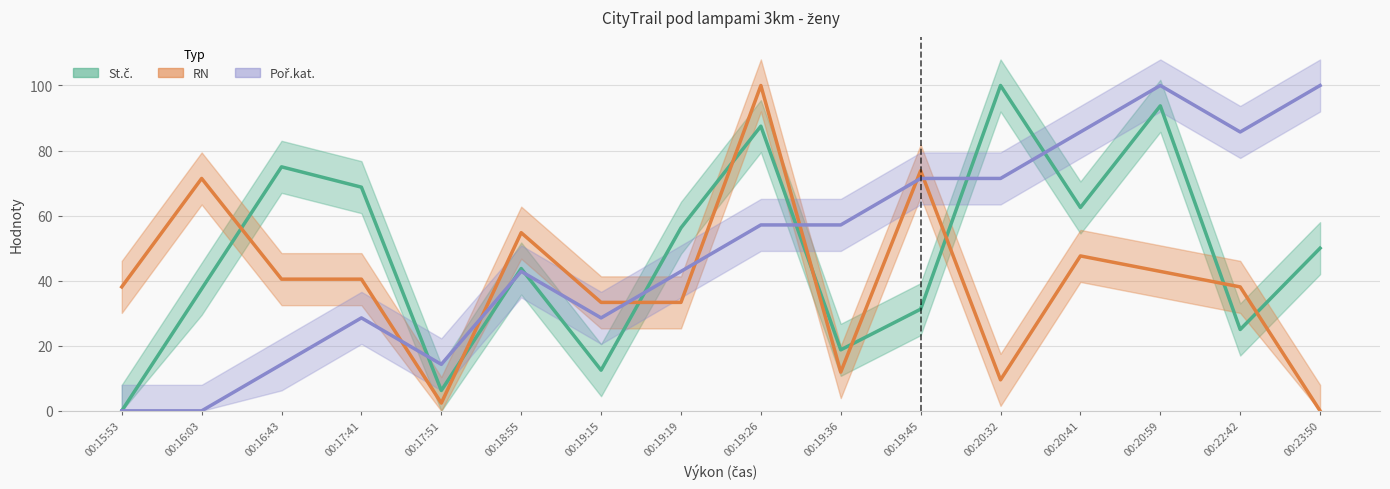

At how many categories does at least one series exceed 96?

4